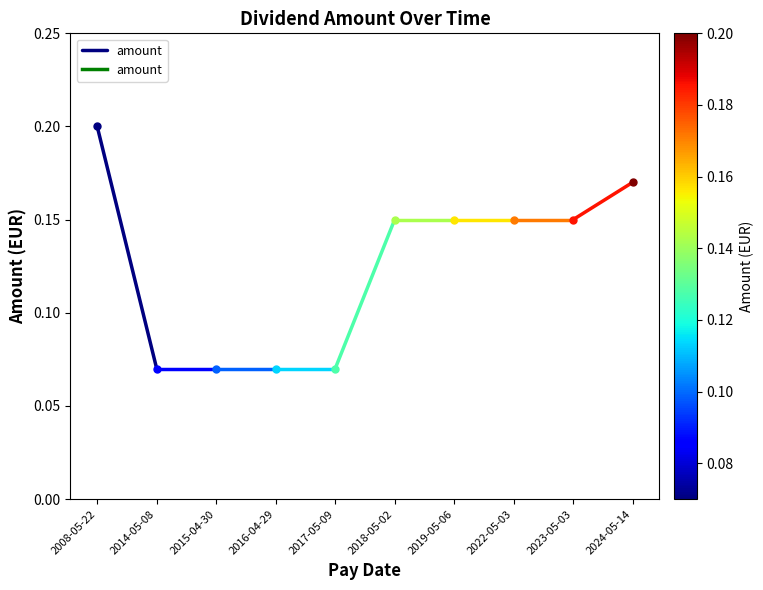

What is the sum of the values at 2008-05-22 and 2014-05-08?

0.3